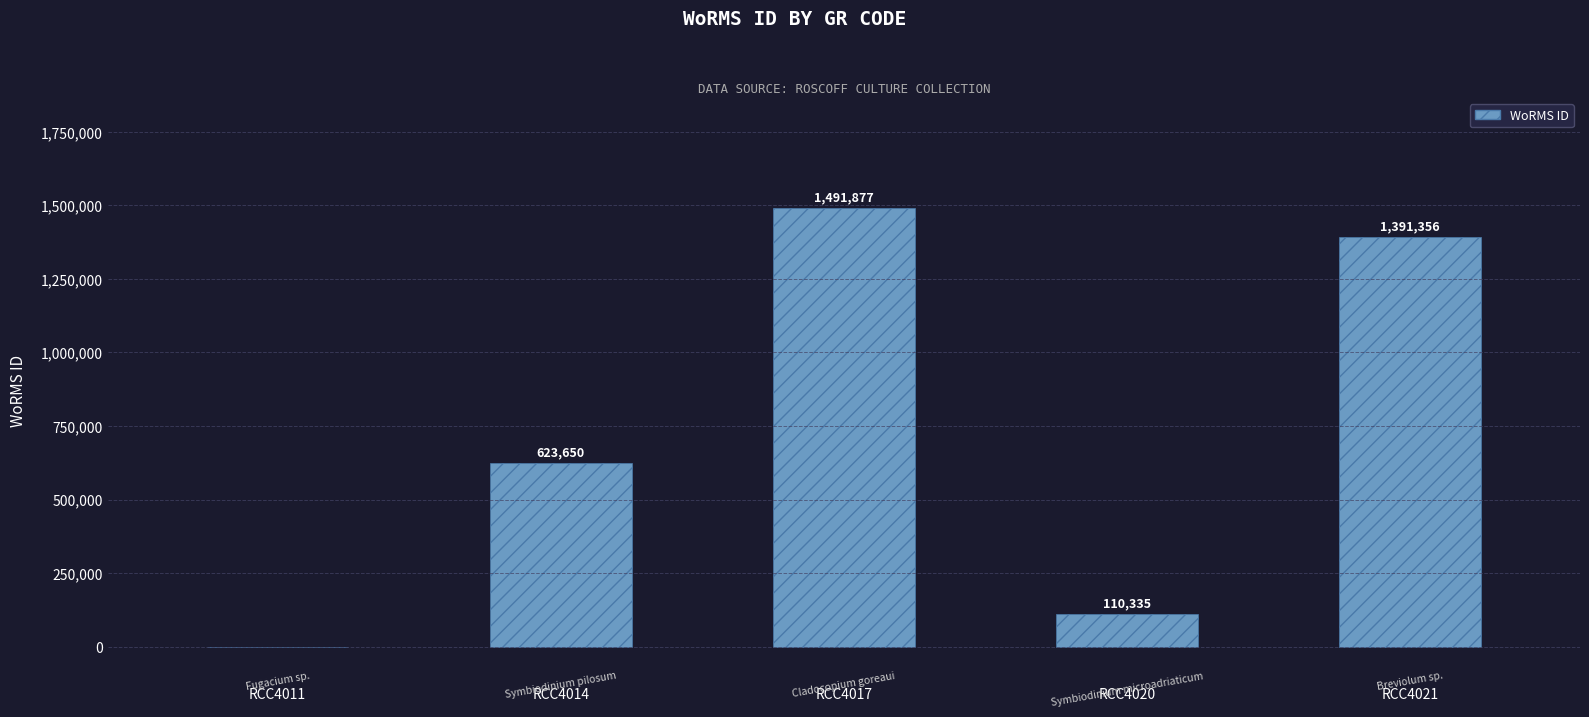

At which label is the value closest to 745938?

RCC4014